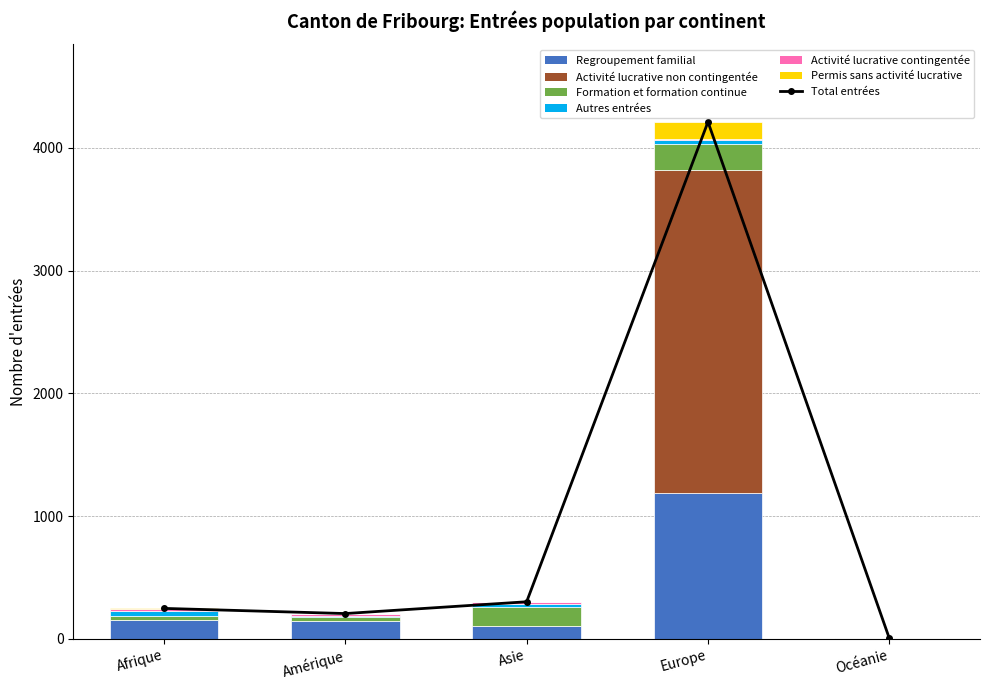

At which label does Autres entrées reach its minimum?

Océanie